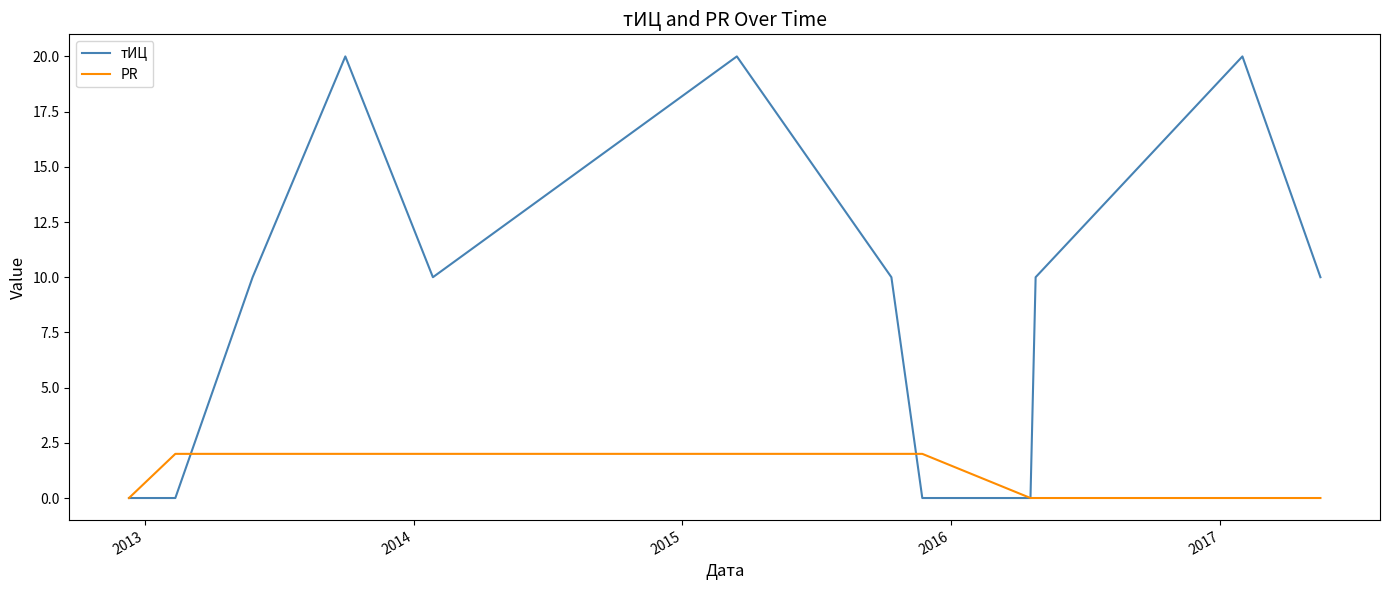

Which series has the widest spread of values?

тИЦ